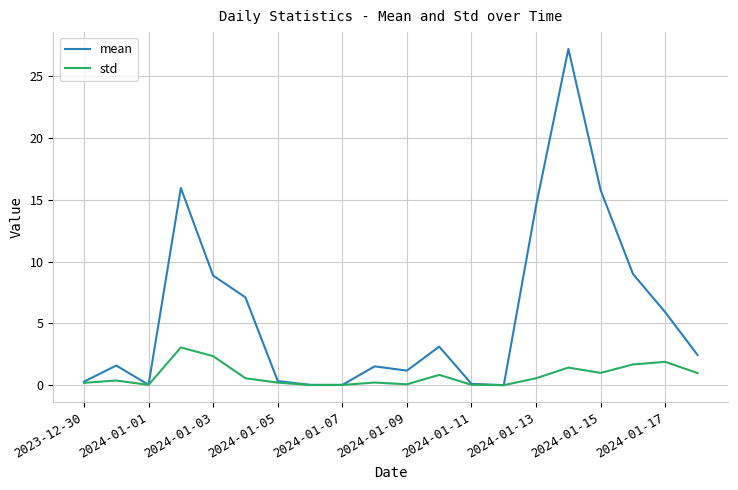

What is the average value of the std series?

0.8